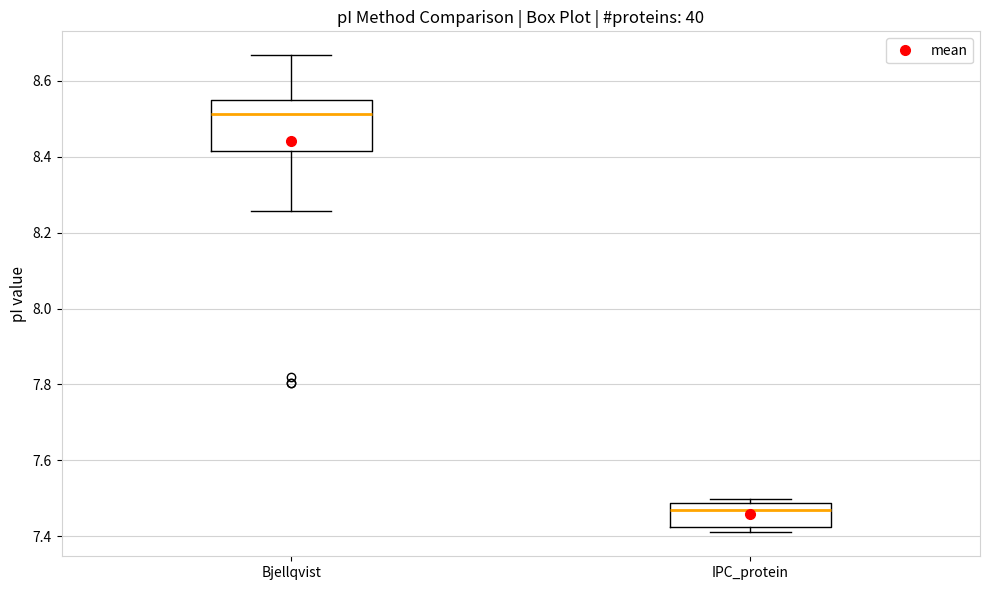

Where is the lower edge of the box for IPC_protein on the y-axis? The values are not printed on the chart, so give them approximately, as read against the axis.

7.42